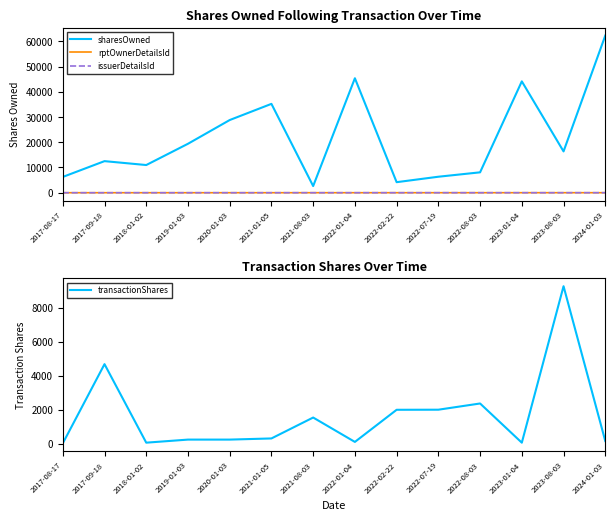

What is the label of the 3rd point from the right?

2023-01-04